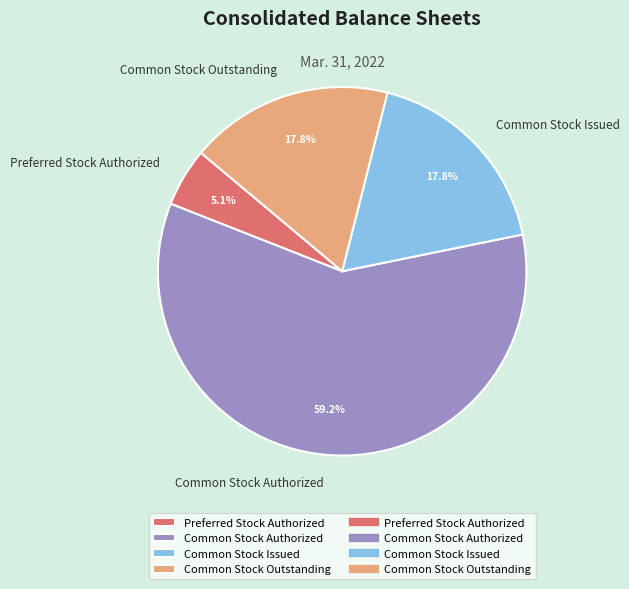

How many segments does this pie chart have?

4